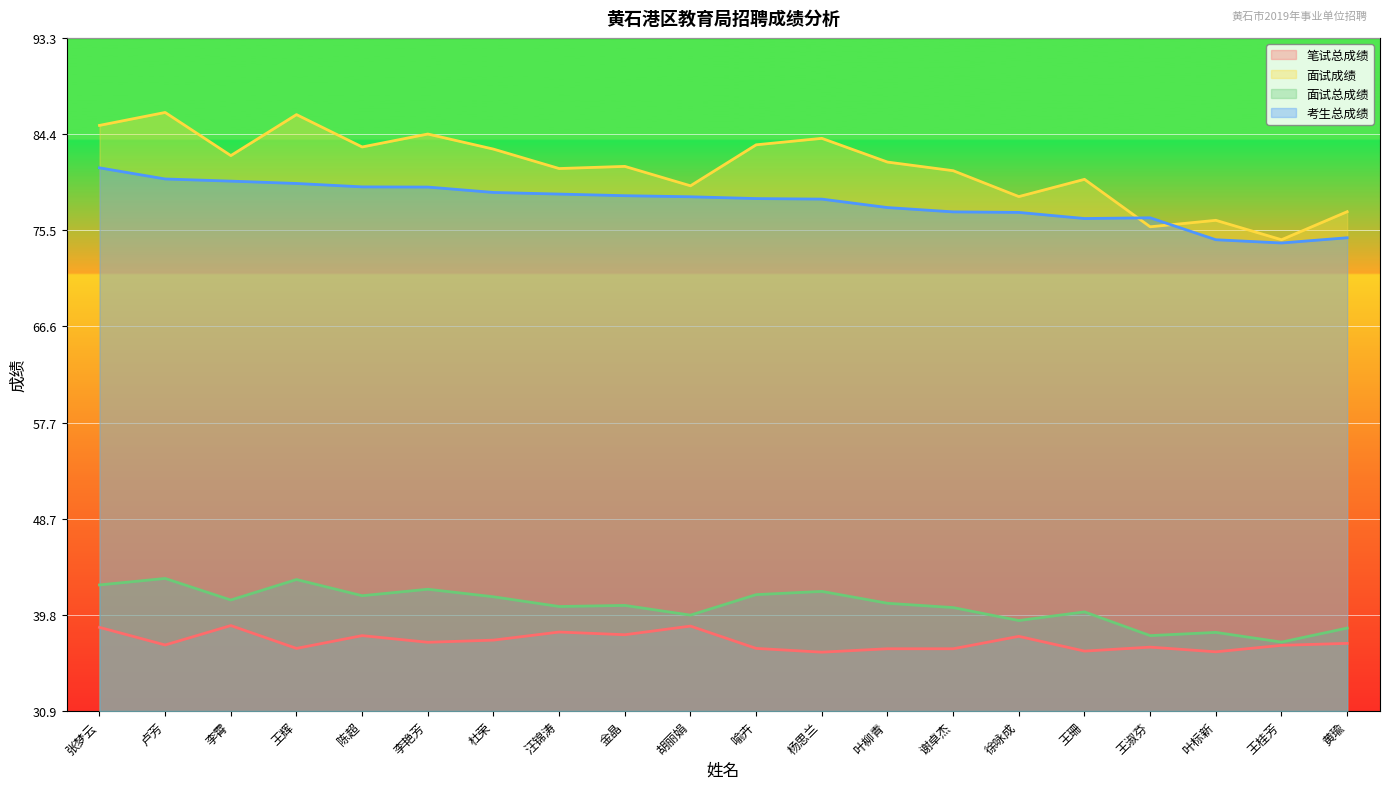

What is the difference between the maximum and second lowest values in the 面试总成绩 series?

5.3